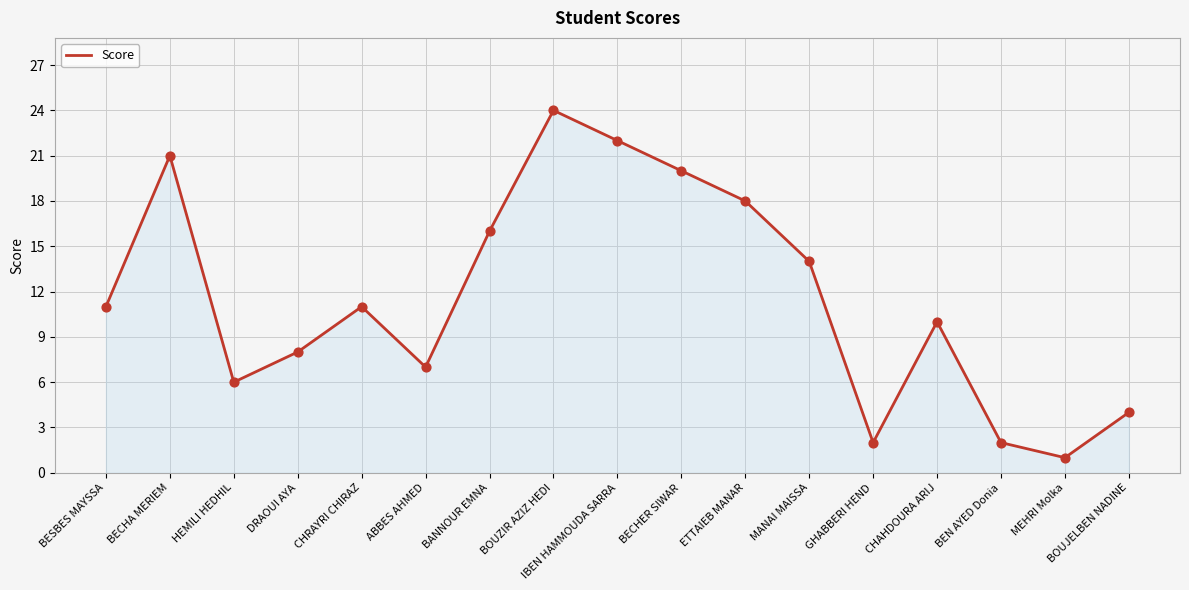

Which has a higher value, BECHER SIWAR or CHRAYRI CHIRAZ?

BECHER SIWAR